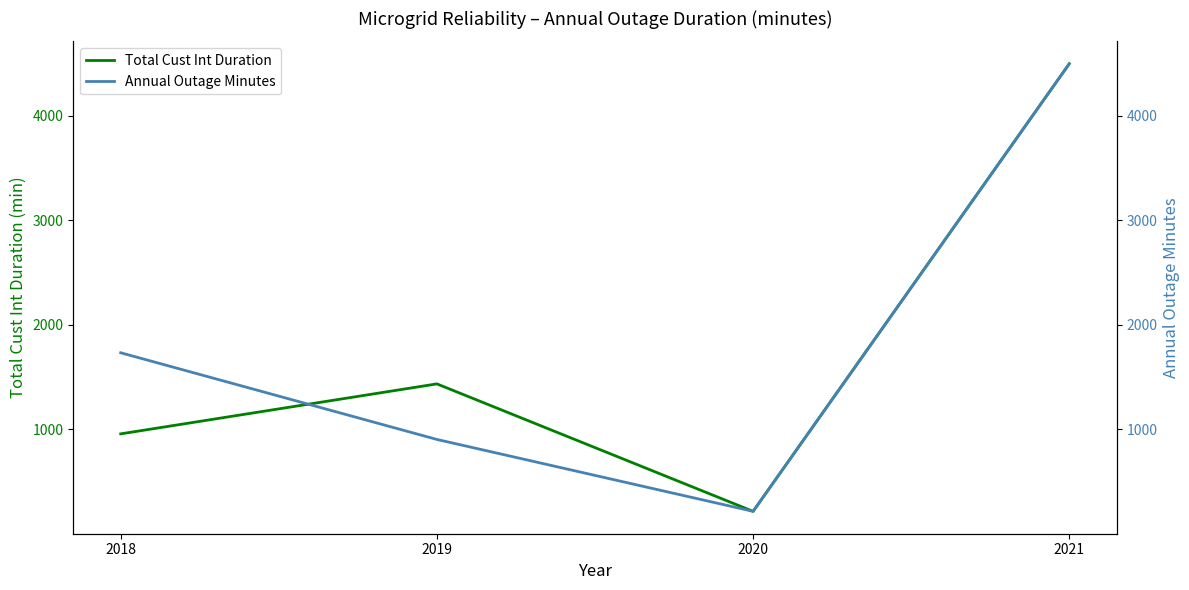

At which category is the sum across all series the highest?

2021